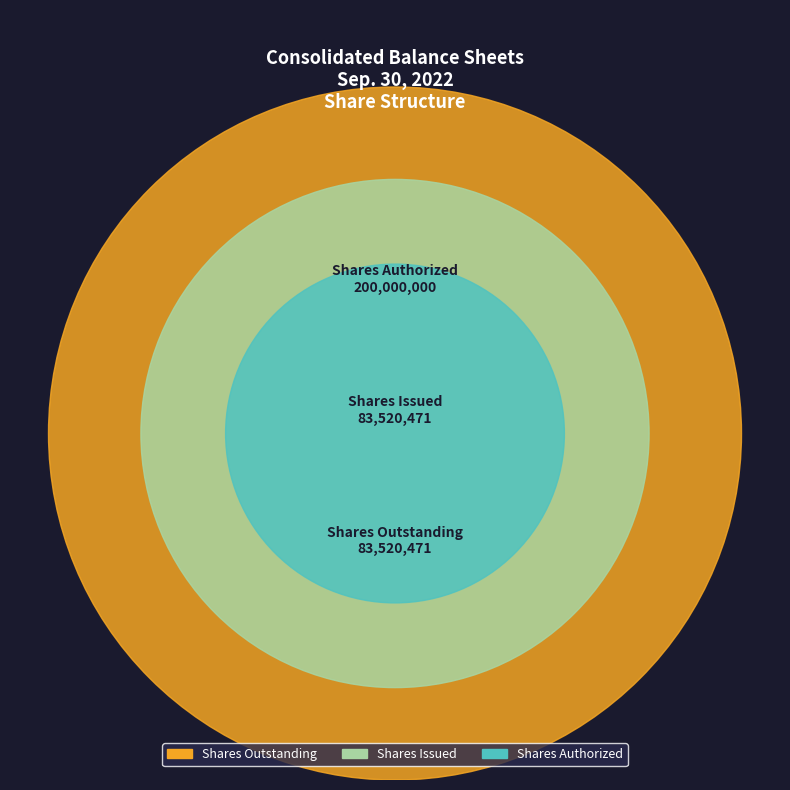

To the nearest percent, what percentage of the pie is Shares Outstanding?

23%